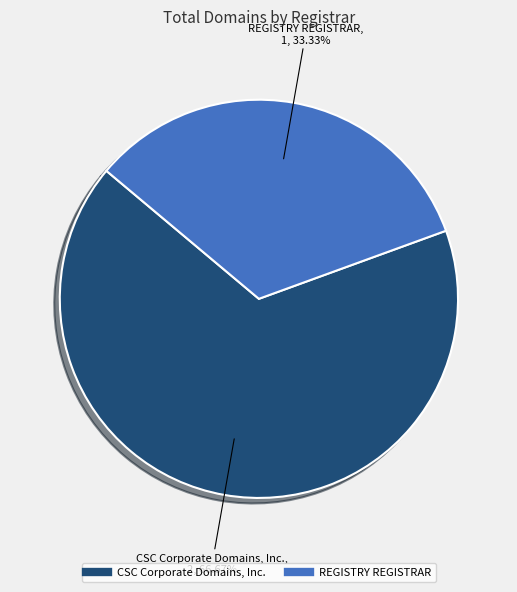

Which category has the smallest portion of the pie?

REGISTRY REGISTRAR